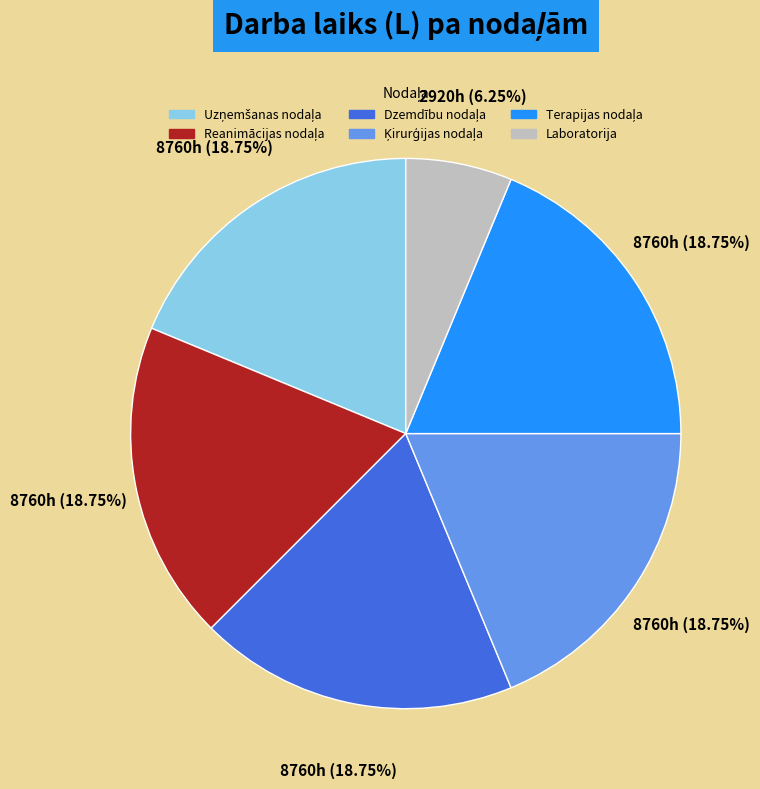

How many slices are in this pie chart?

6